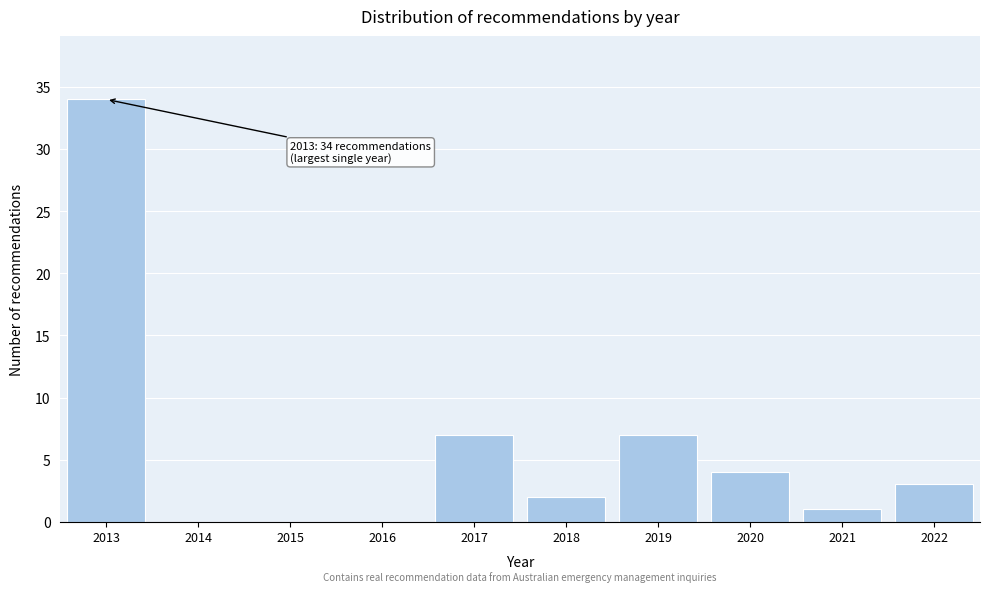

Reading left to right, list all the values displayed in this chart.

2013=34	2014=0	2015=0	2016=0	2017=7	2018=2	2019=7	2020=4	2021=1	2022=3